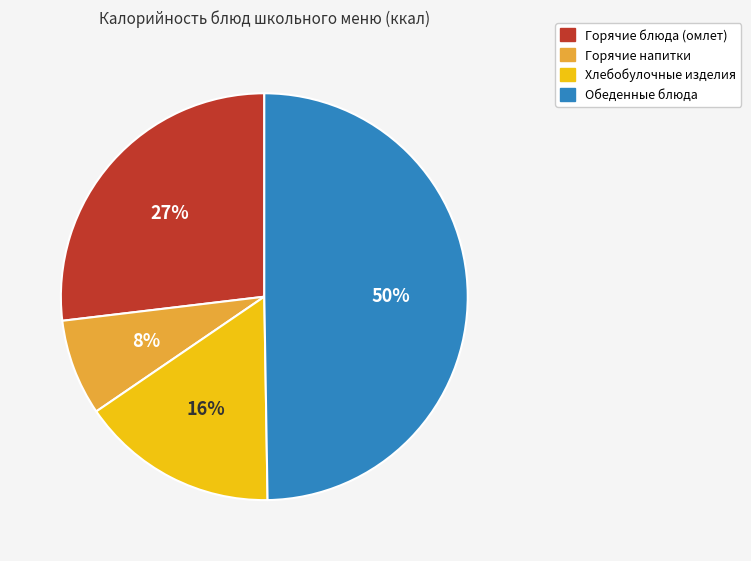

Is there any slice that represents more than half of the pie?

No